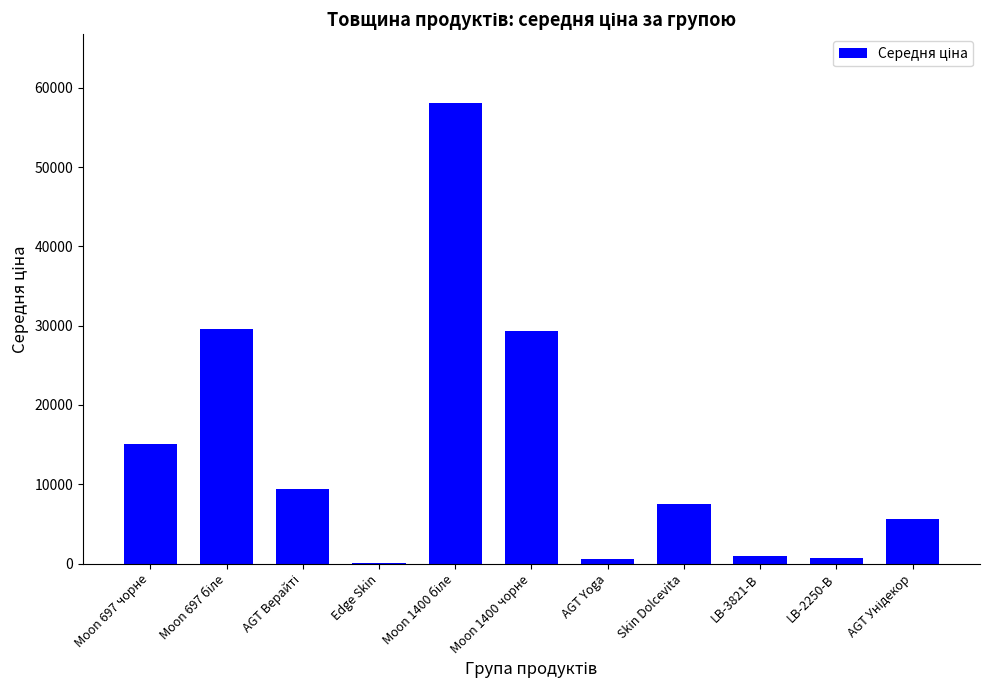

The value at Moon 697 чорне is 3133.0. True or false?

False